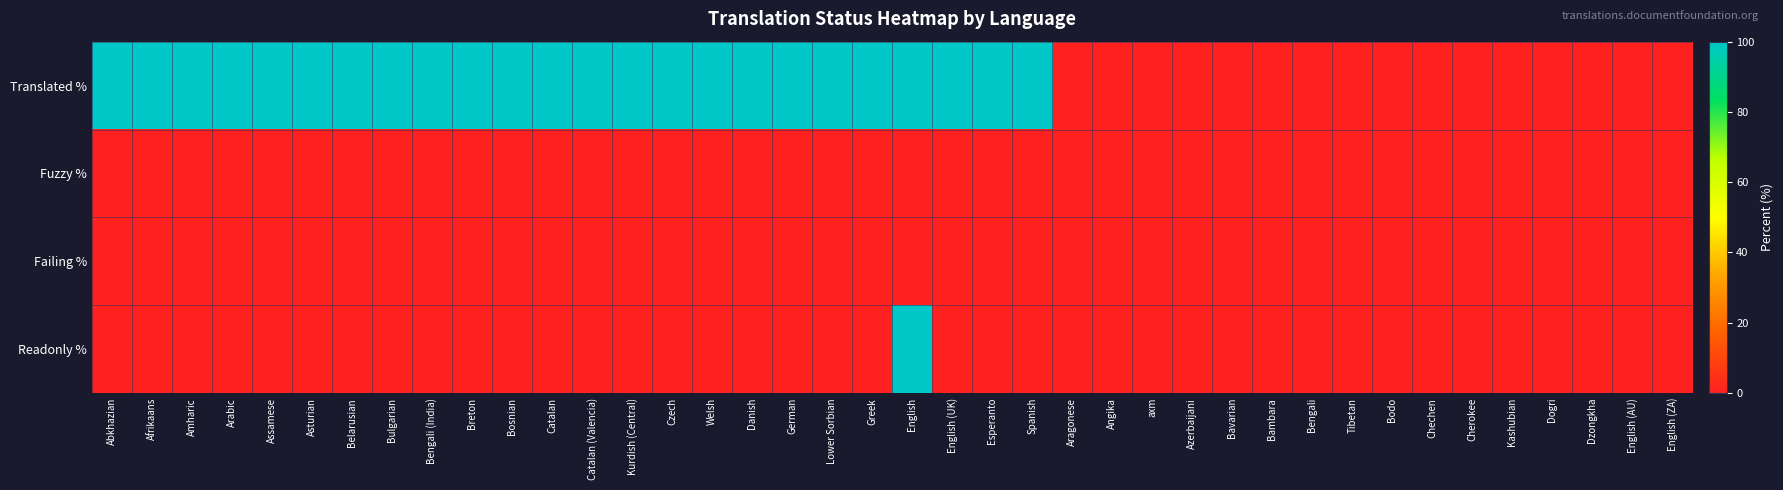

At Bodo, list the series in order from smallest to largest.

Translated %, Fuzzy %, Failing %, Readonly %